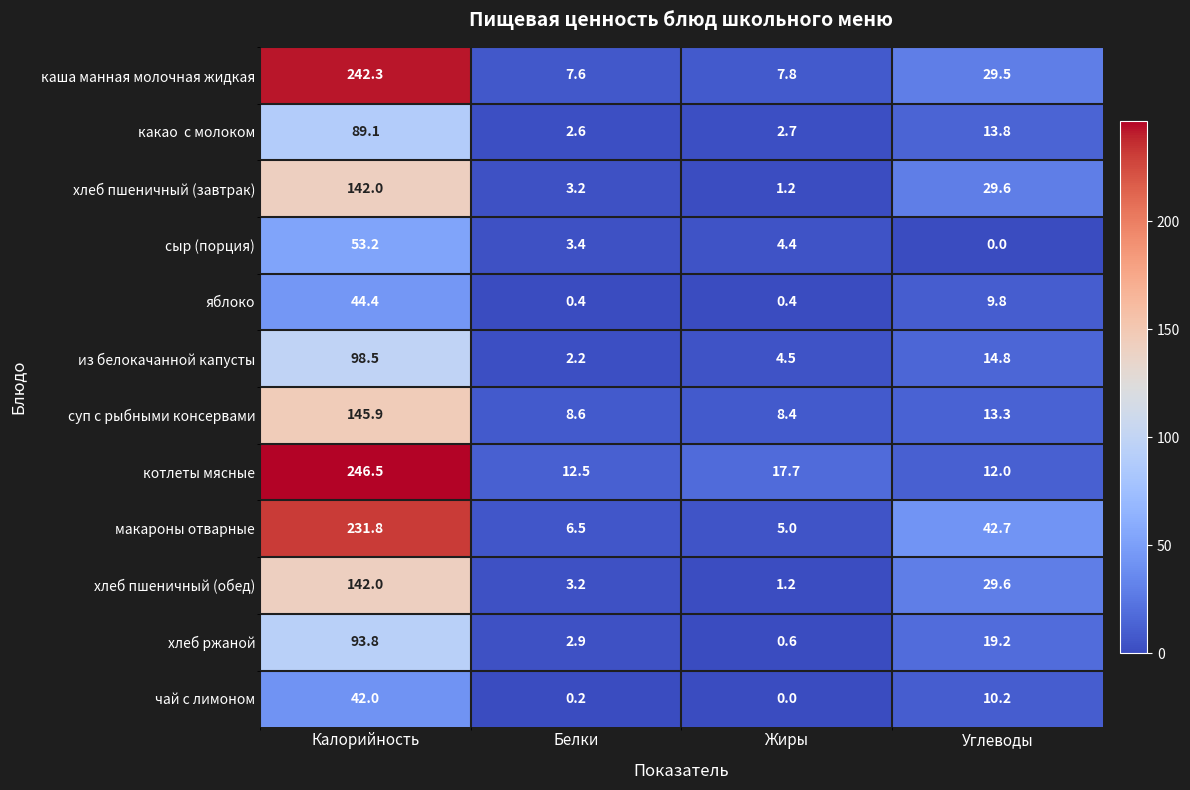

How many categories are shown in the chart?

4